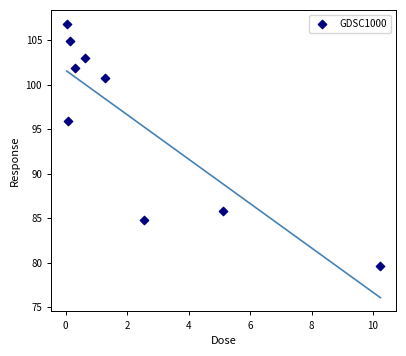

What Y value in the scatter plot is closest to 93?

95.9